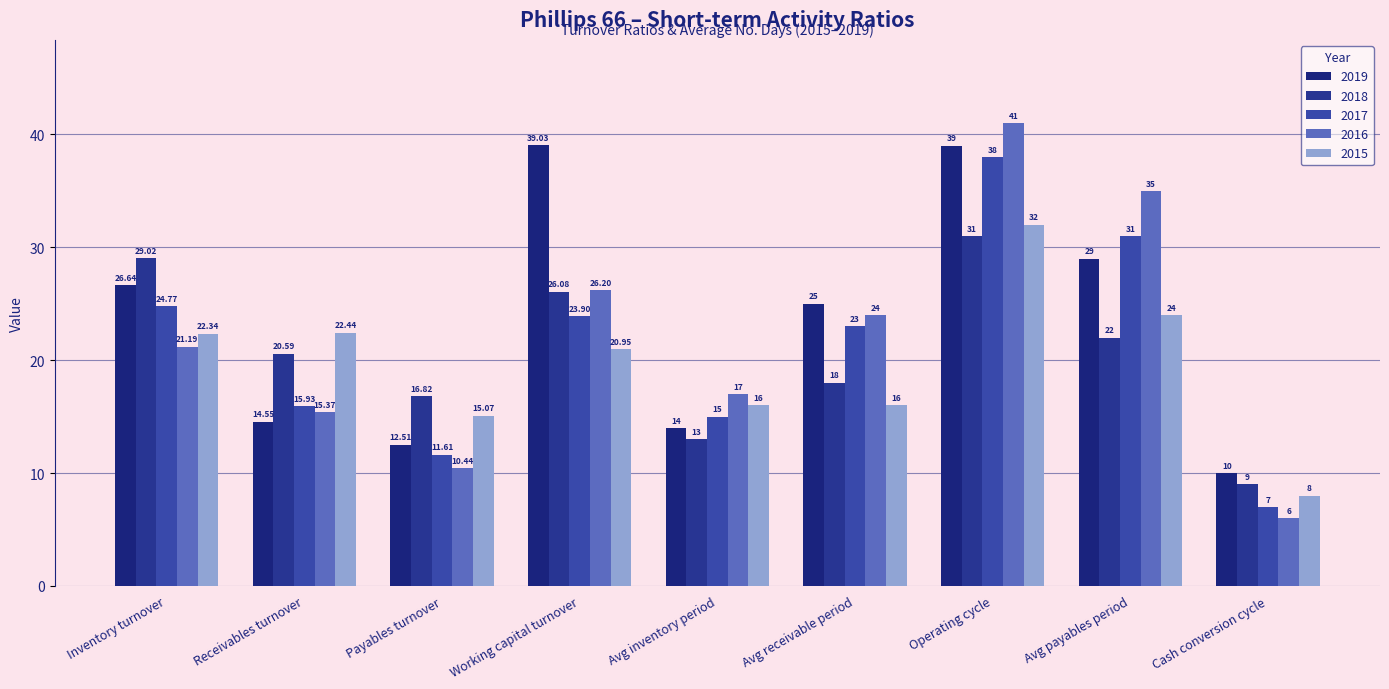

Is the value of 2019 at Working capital turnover greater than the value of 2017 at Inventory turnover?

Yes